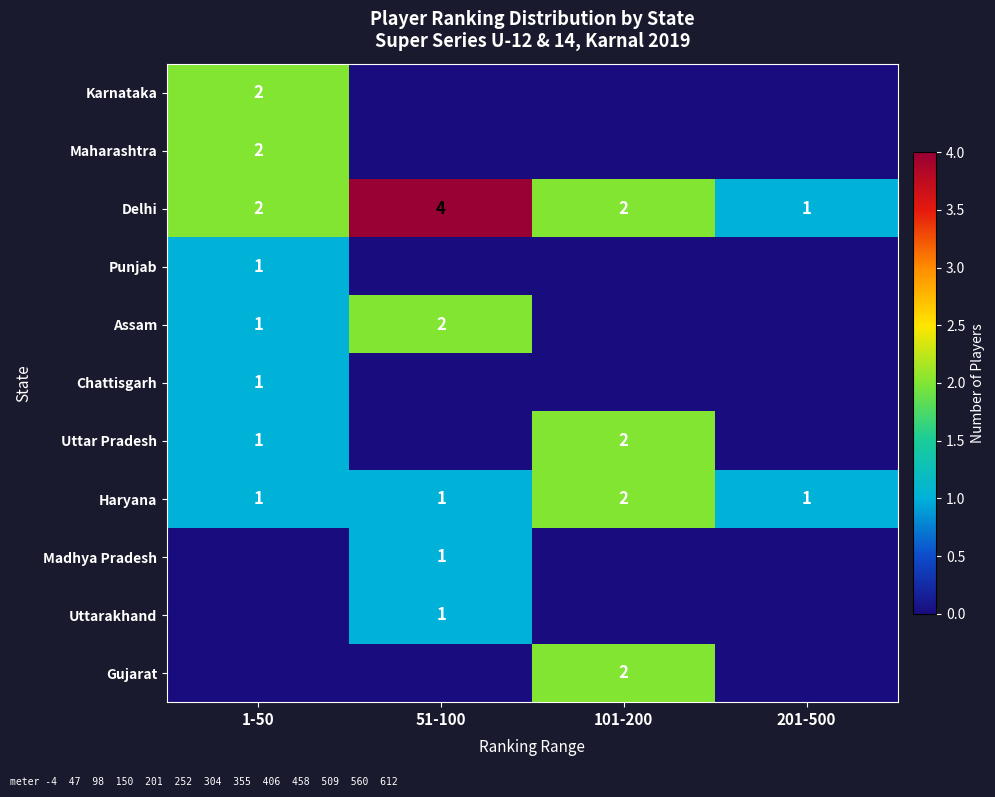

Between 201-500 and 101-200, which is larger?

201-500